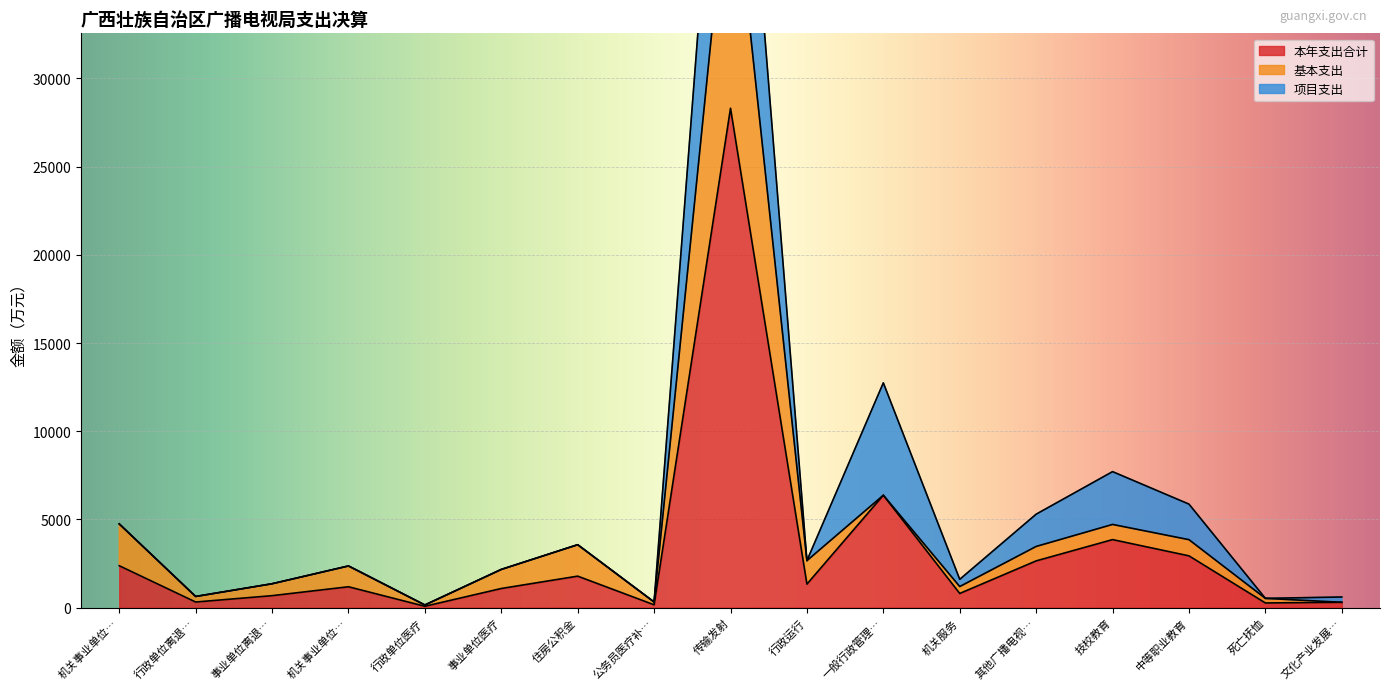

The 本年支出合计 series shows 1330.5 at 行政运行. True or false?

True